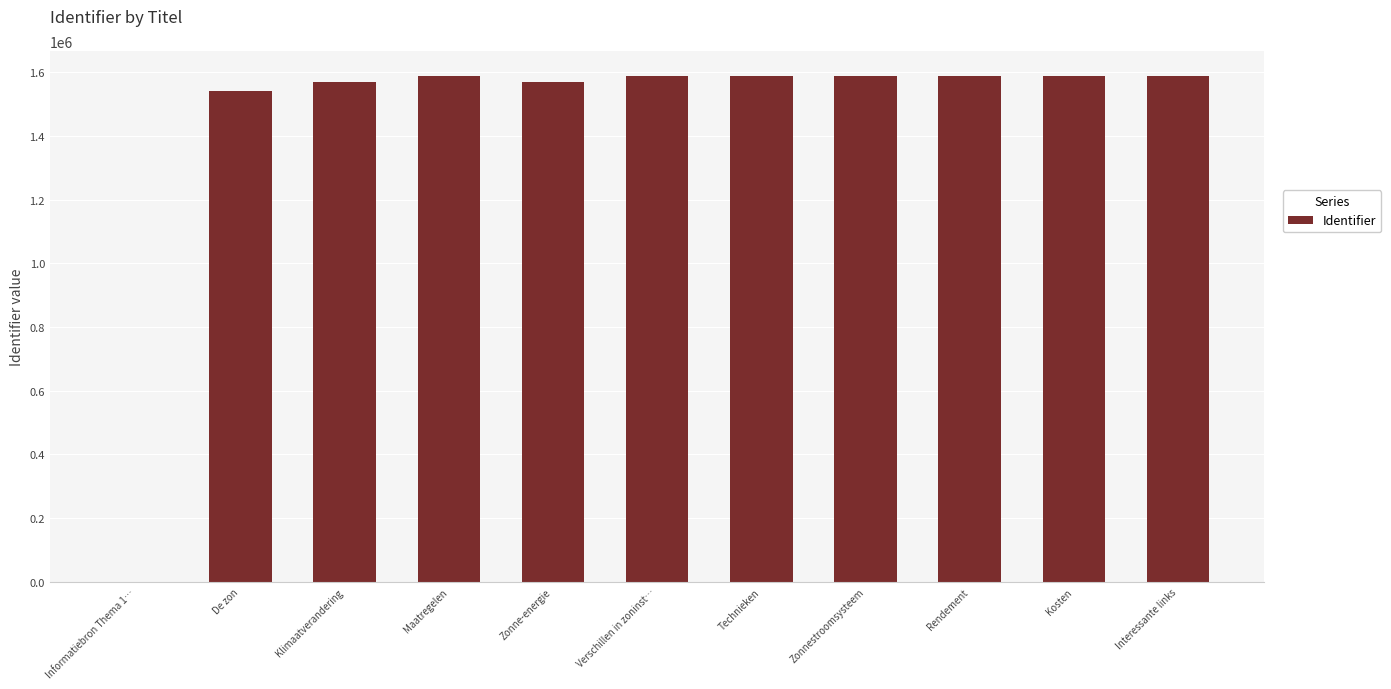

What is the maximum value shown in the chart?

1587255